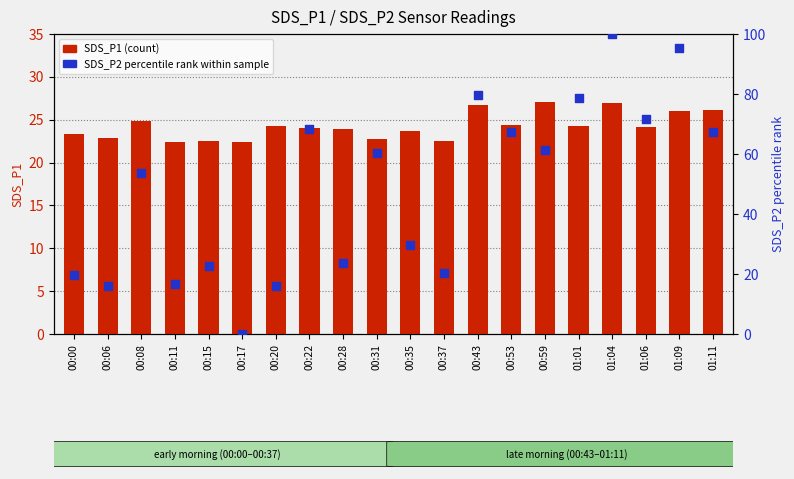

At which category is the sum across all series the highest?

01:04